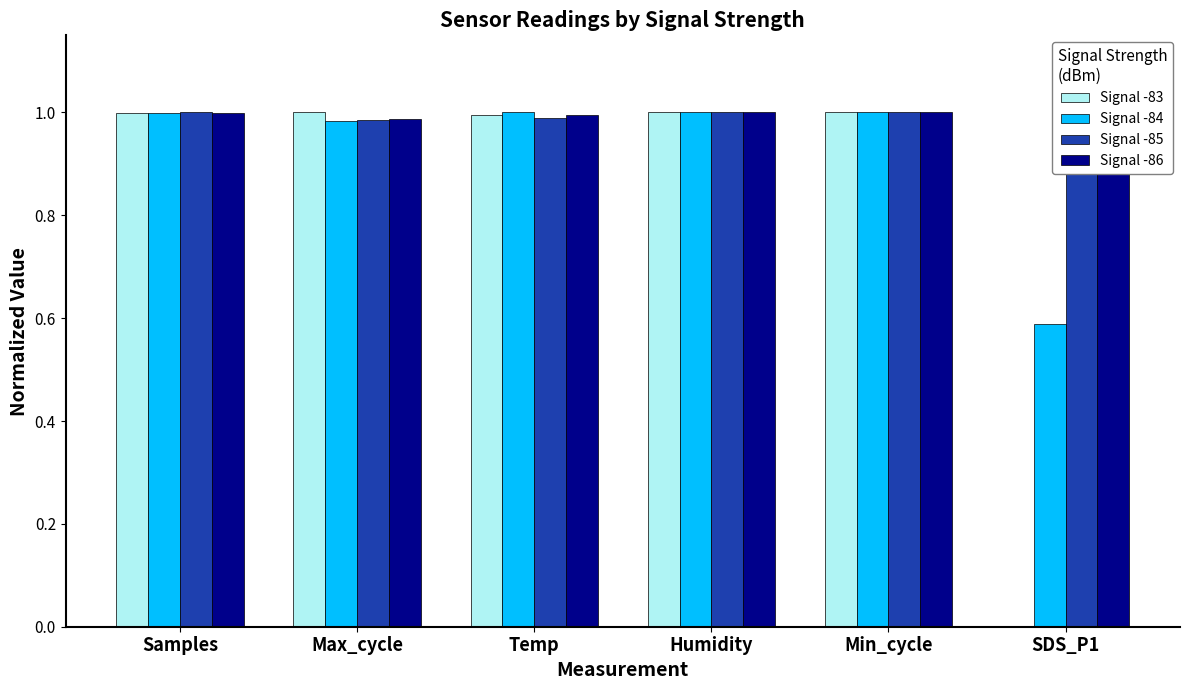

What is the average value of the Signal -86 series?

1.0